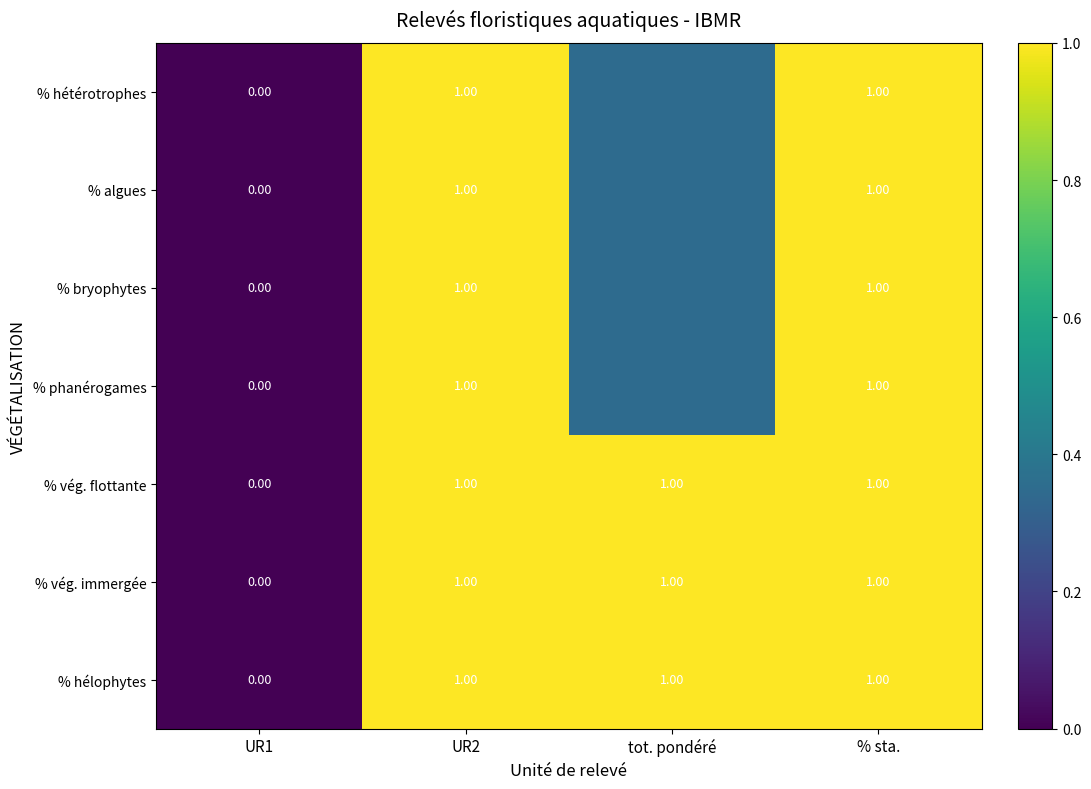

The value of % vég. flottante at % sta. is 1.3. True or false?

False